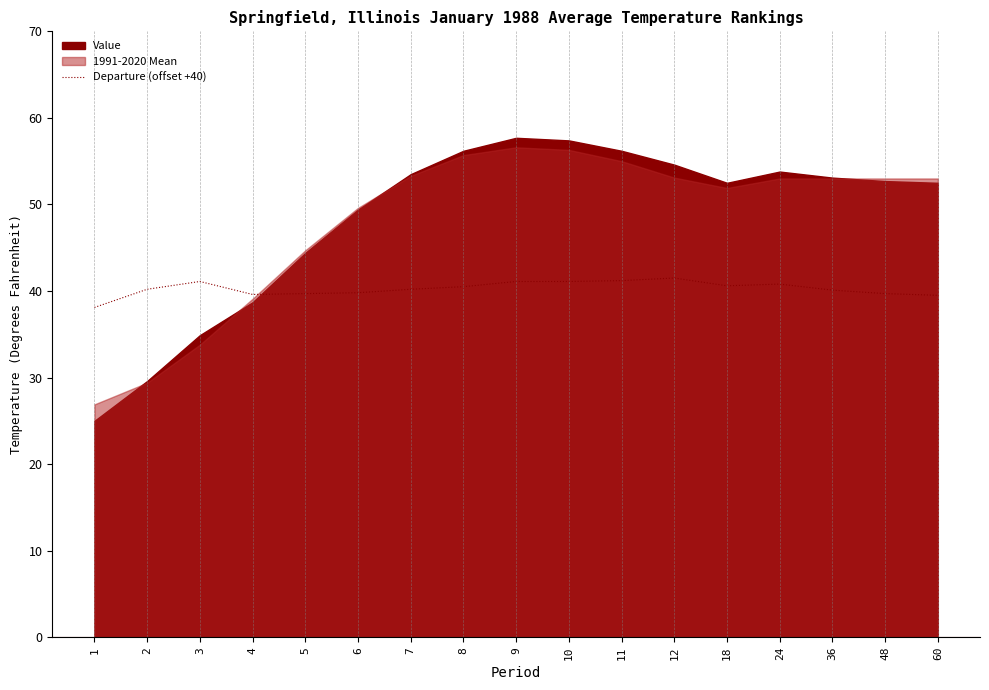

The value of Departure (offset +40) at 48 is 69.9. True or false?

False